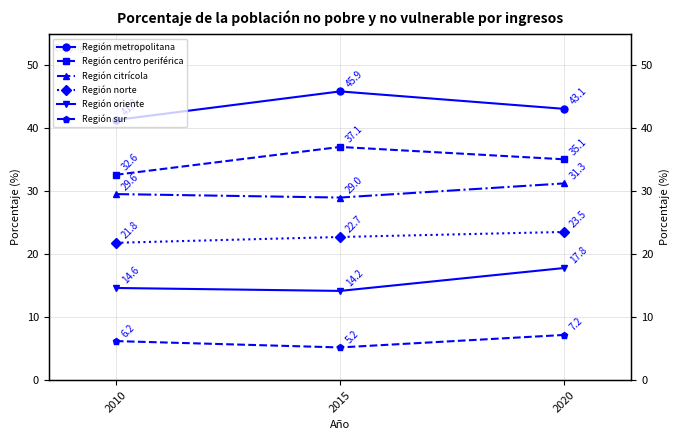

What is the average value of the Región metropolitana series?

43.4